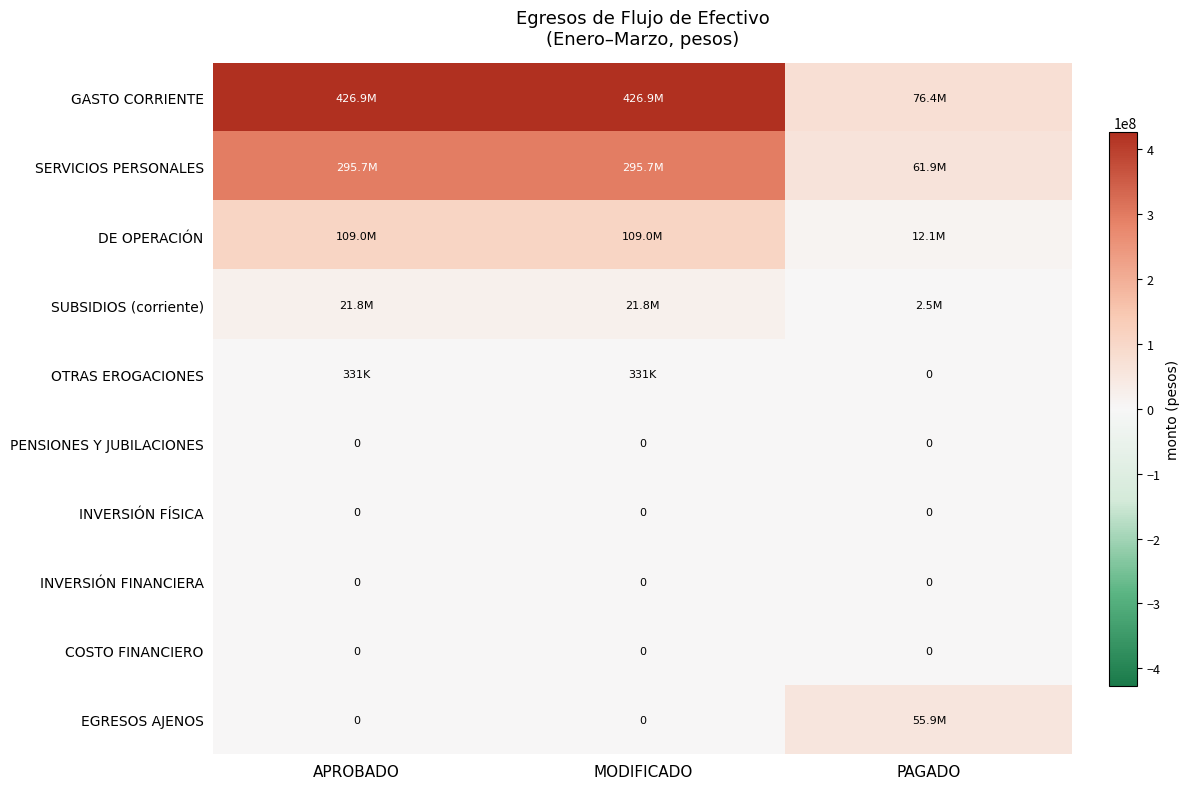

How many data points does each series have?

3